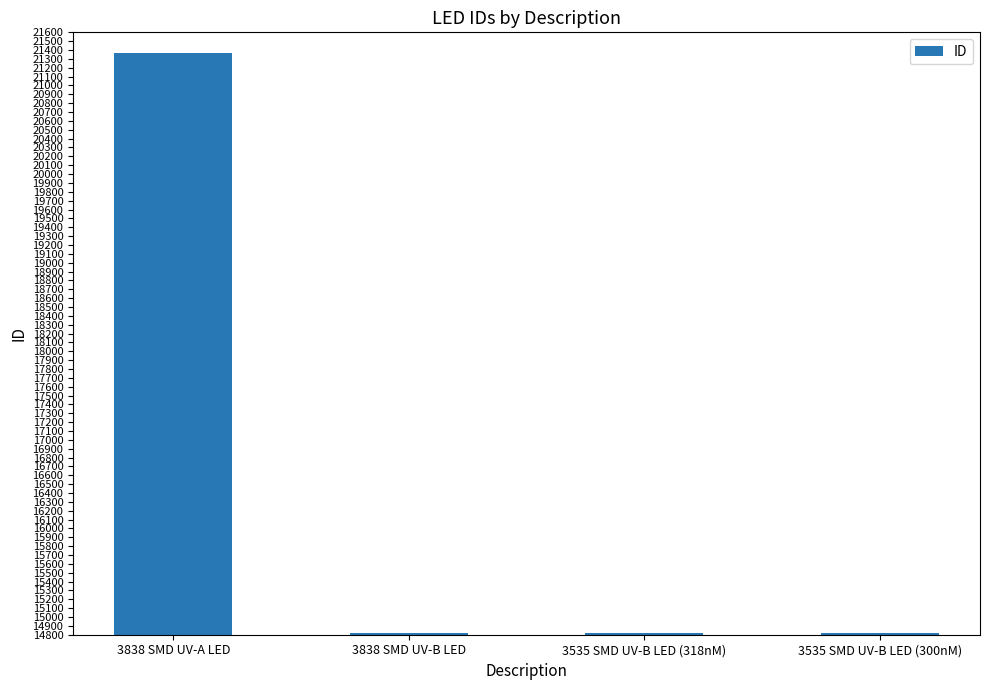

Approximately how many times larger is the value at 3535 SMD UV-B LED (300nM) compared to 3838 SMD UV-A LED?

0.7